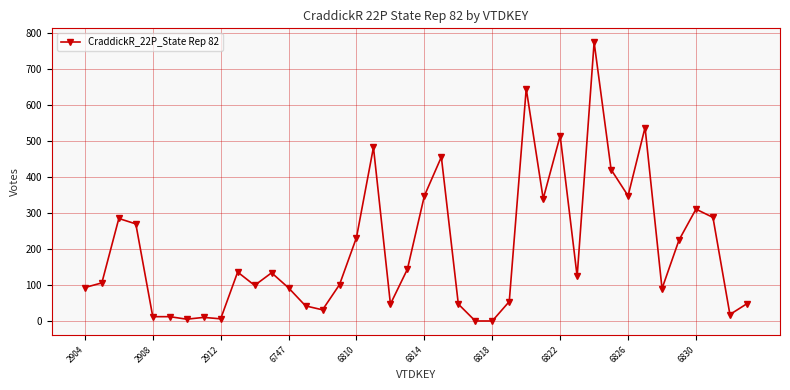

True or false: the data has more than 1 interior local peaks.

True